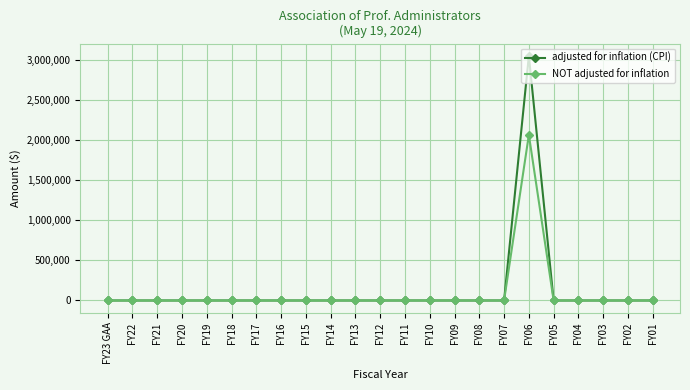

The value of NOT adjusted for inflation at FY08 is -852873. True or false?

False